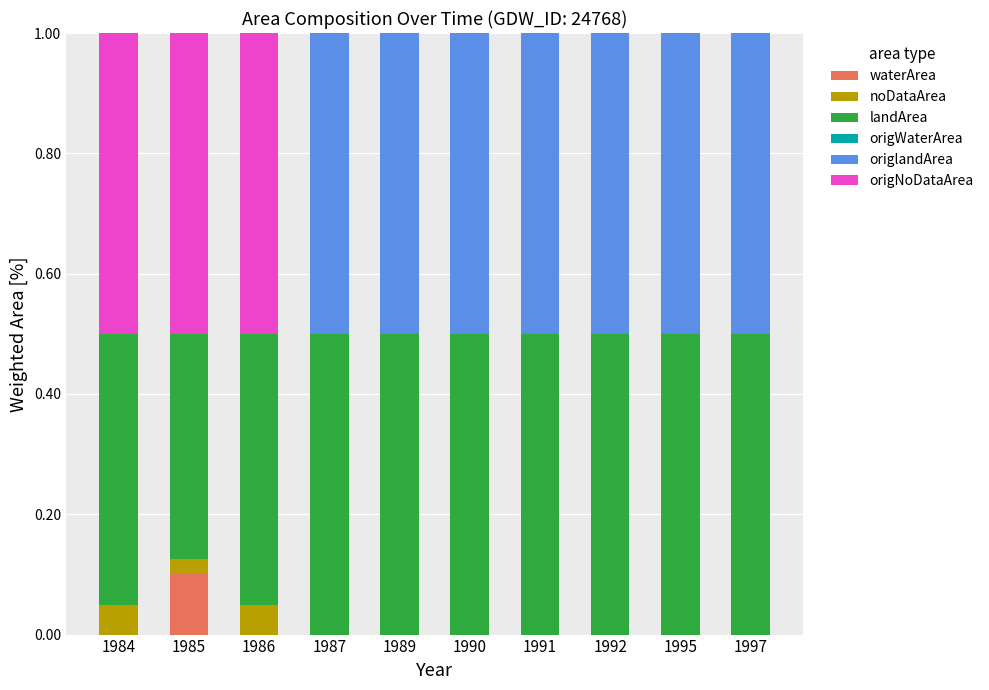

Does the chart contain stacked bars?

Yes